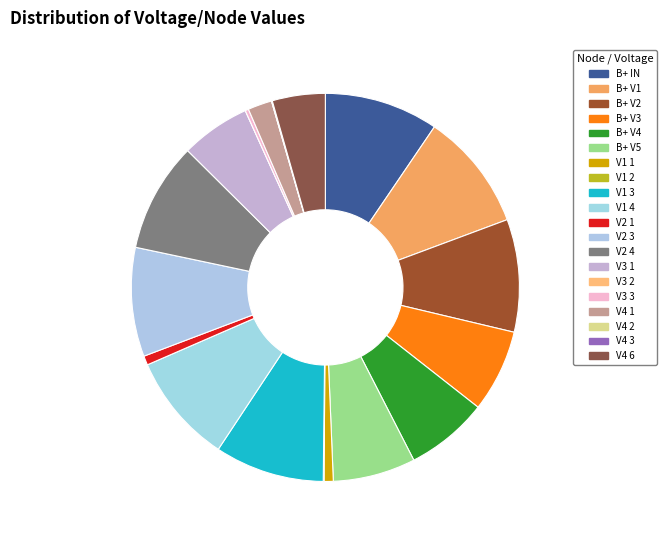

What is the smallest slice in the pie chart?

V3 2